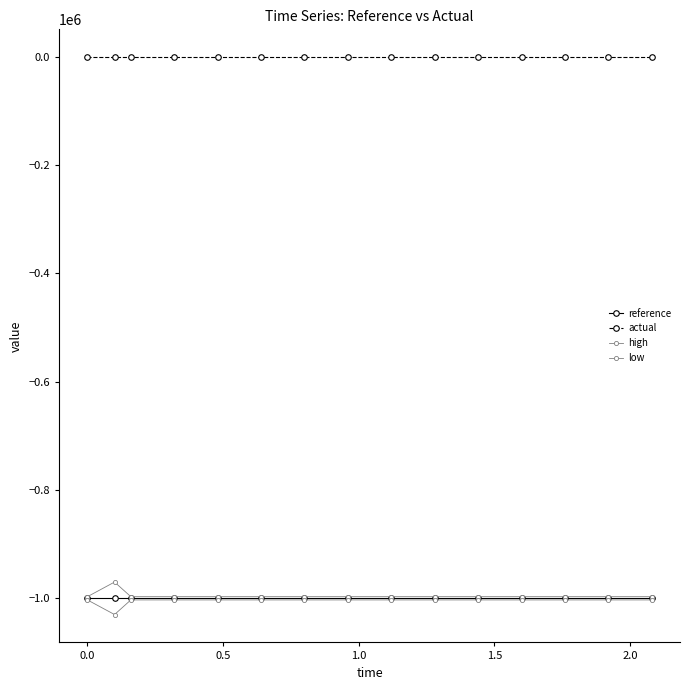

What are all the series names shown in the legend?

reference, actual, high, low